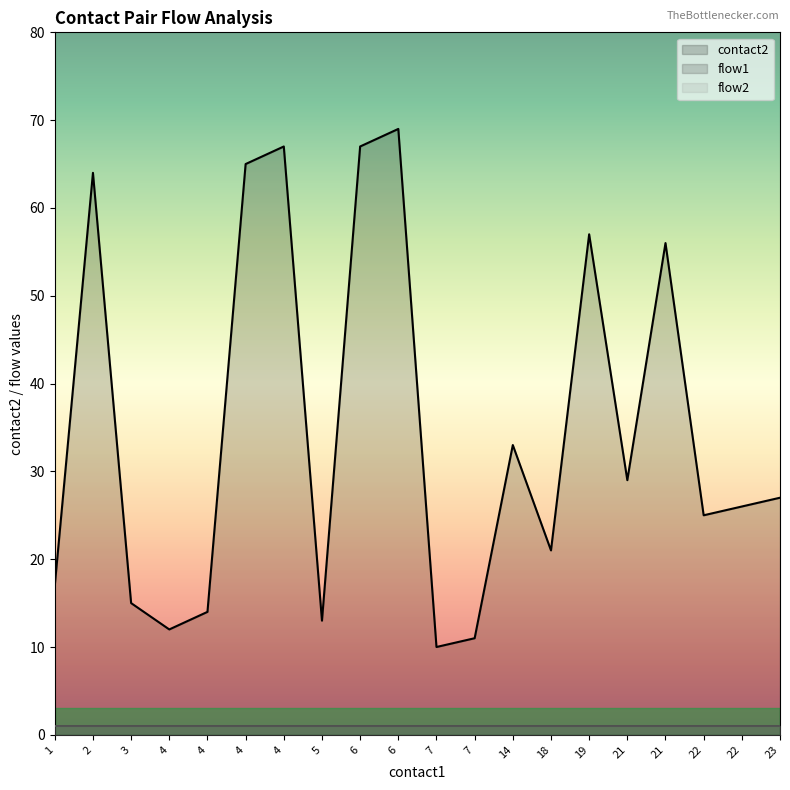

Is it true that flow1 equals 0 at 23?

False